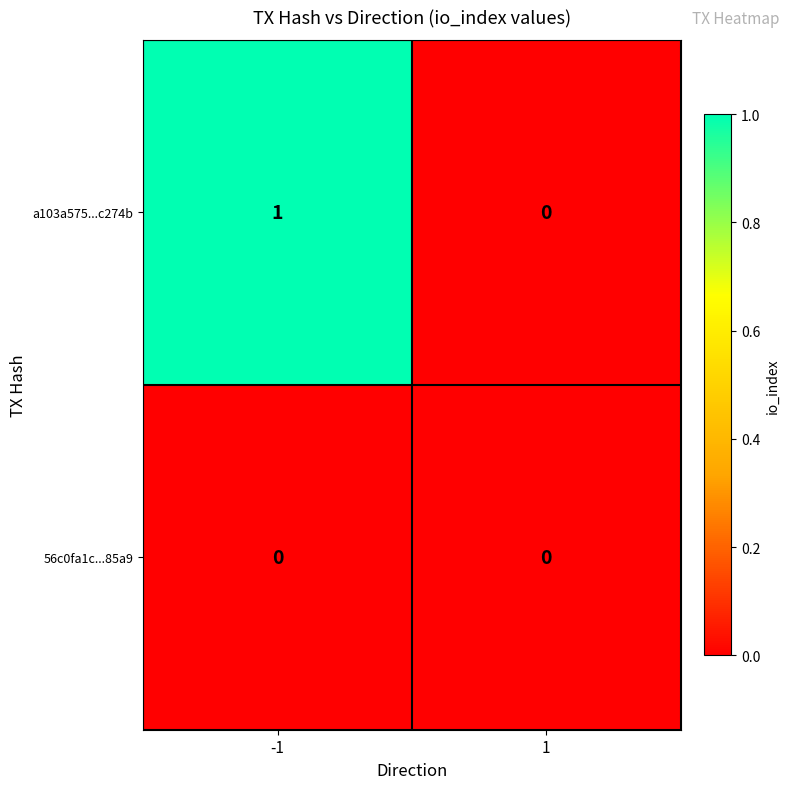

Is it true that a103a575...c274b equals -1 at 1?

False